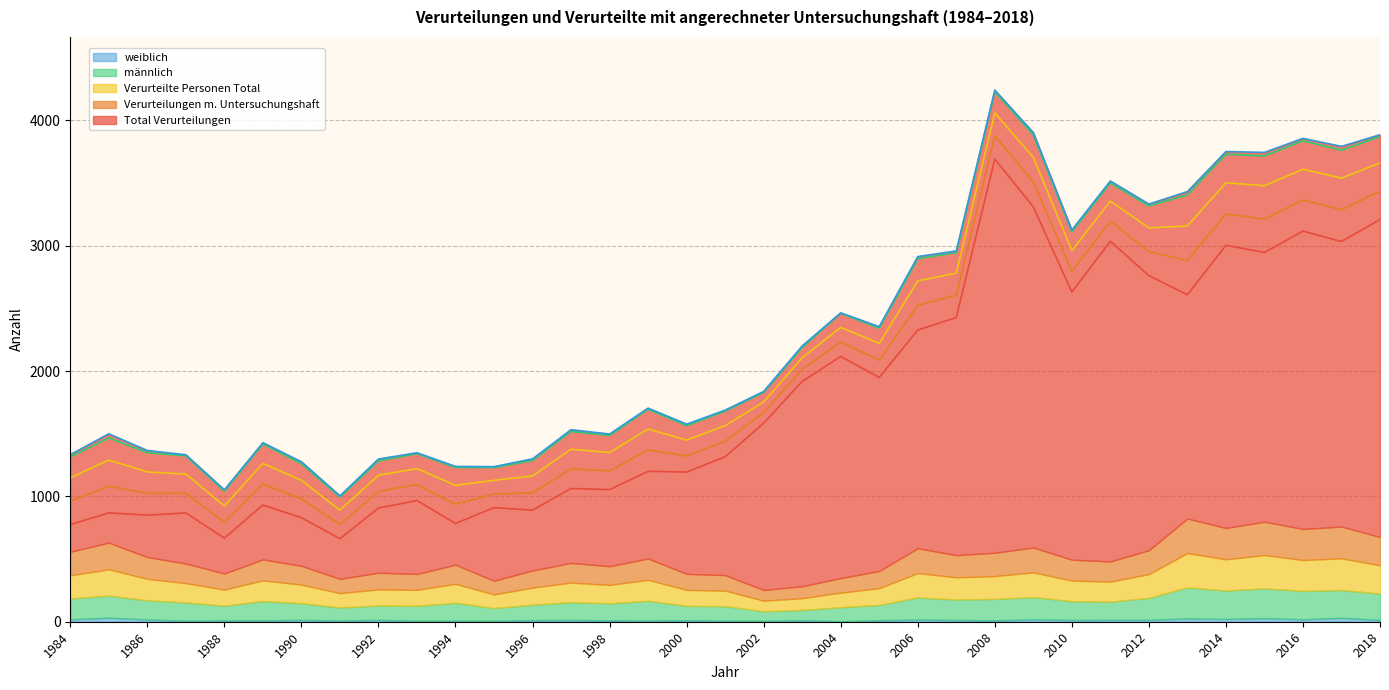

Between 2001 and 2009, which series saw the biggest shift?

Total Verurteilungen